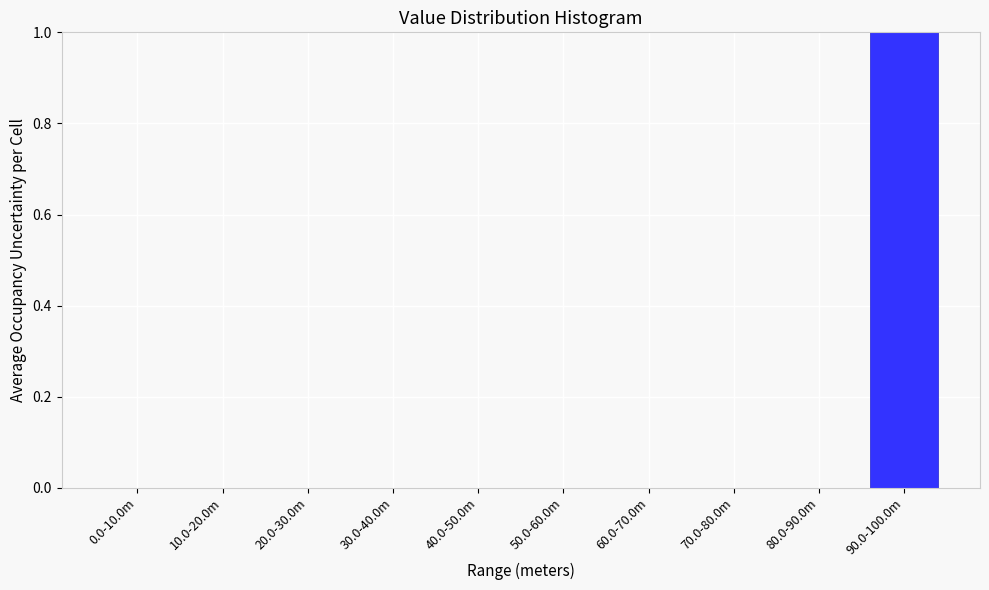

Reading right to left, extract all data points from this chart.

90.0-100.0m=1	80.0-90.0m=0	70.0-80.0m=0	60.0-70.0m=0	50.0-60.0m=0	40.0-50.0m=0	30.0-40.0m=0	20.0-30.0m=0	10.0-20.0m=0	0.0-10.0m=0